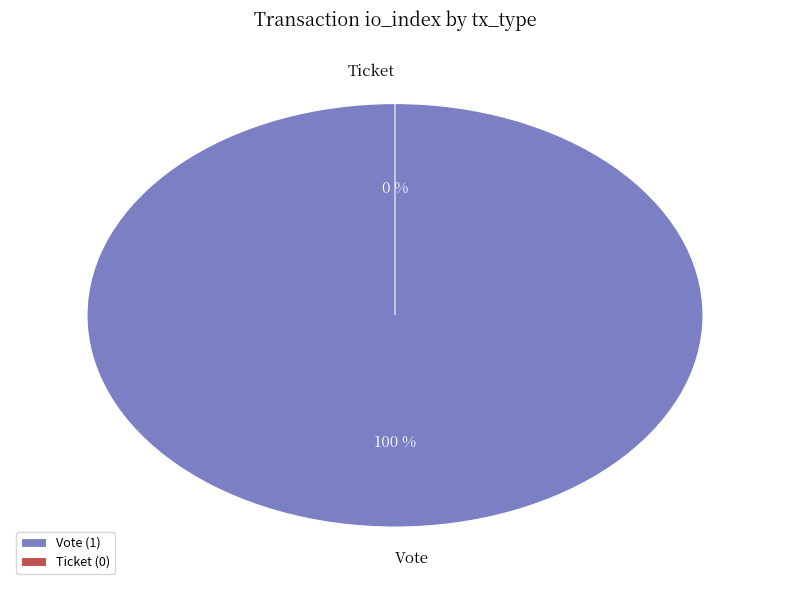

Do Vote and Ticket together represent more than half of the pie?

Yes